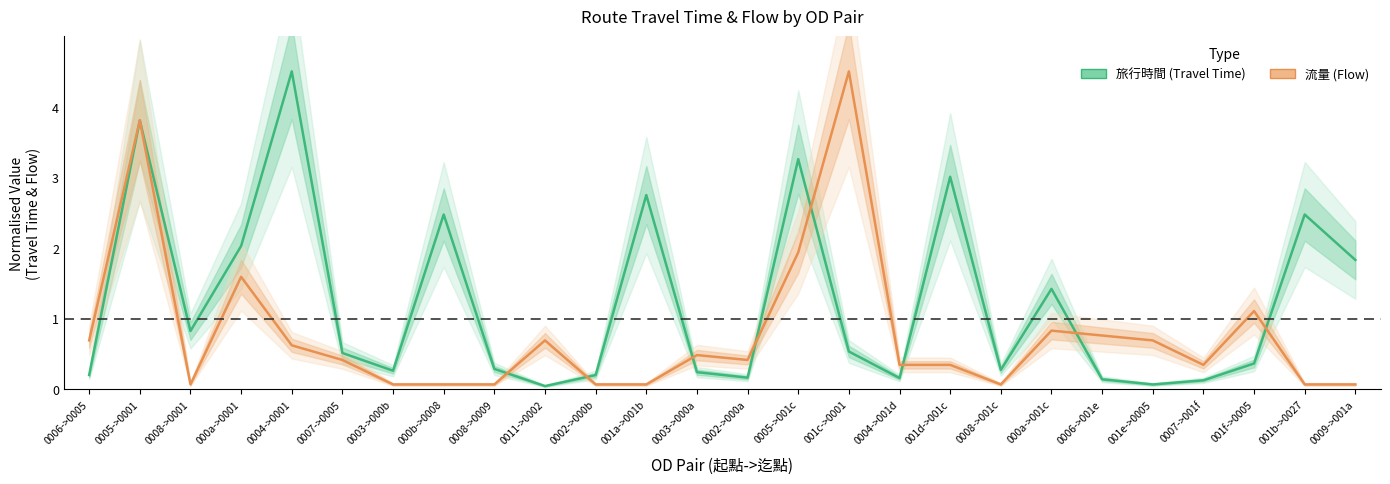

What is the sum of all 旅行時間 (Travel Time) values?

32.0